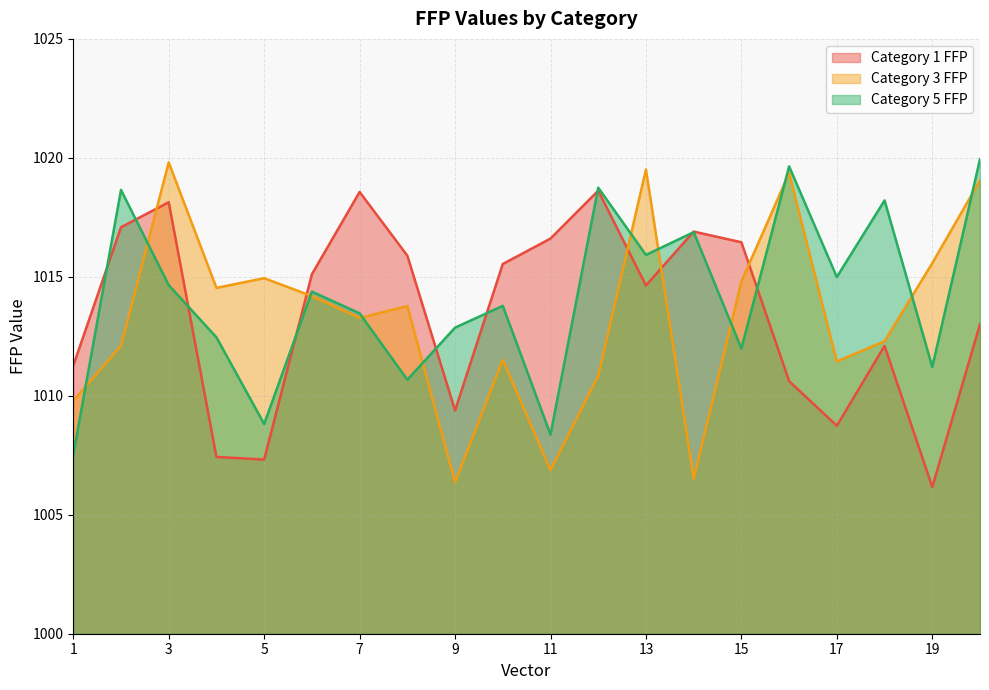

At 14, list the series in order from largest to smallest.

Category 1 FFP, Category 5 FFP, Category 3 FFP